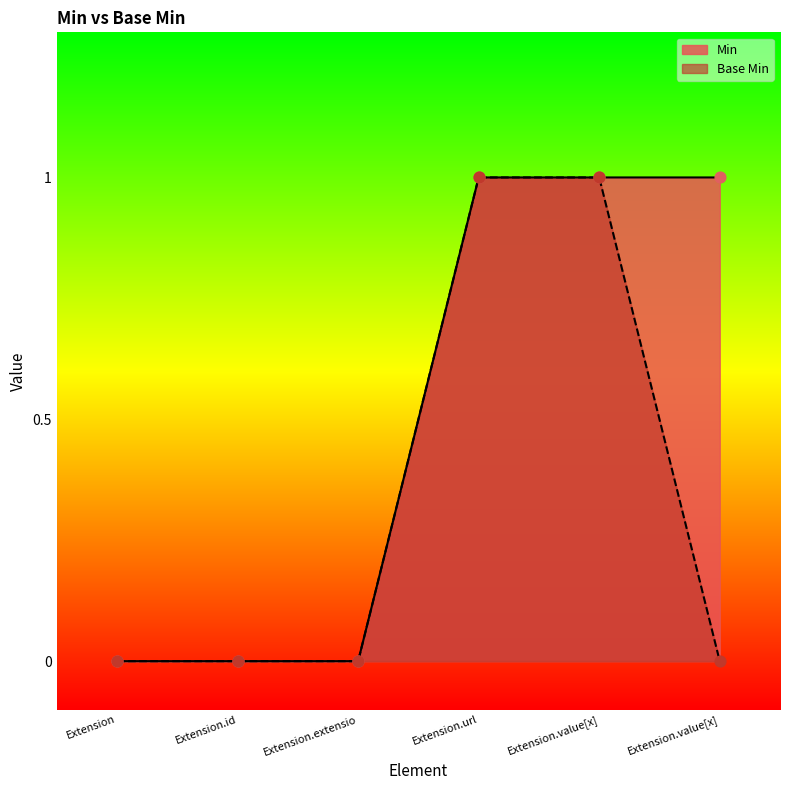

At how many categories does at least one series exceed 0?

3